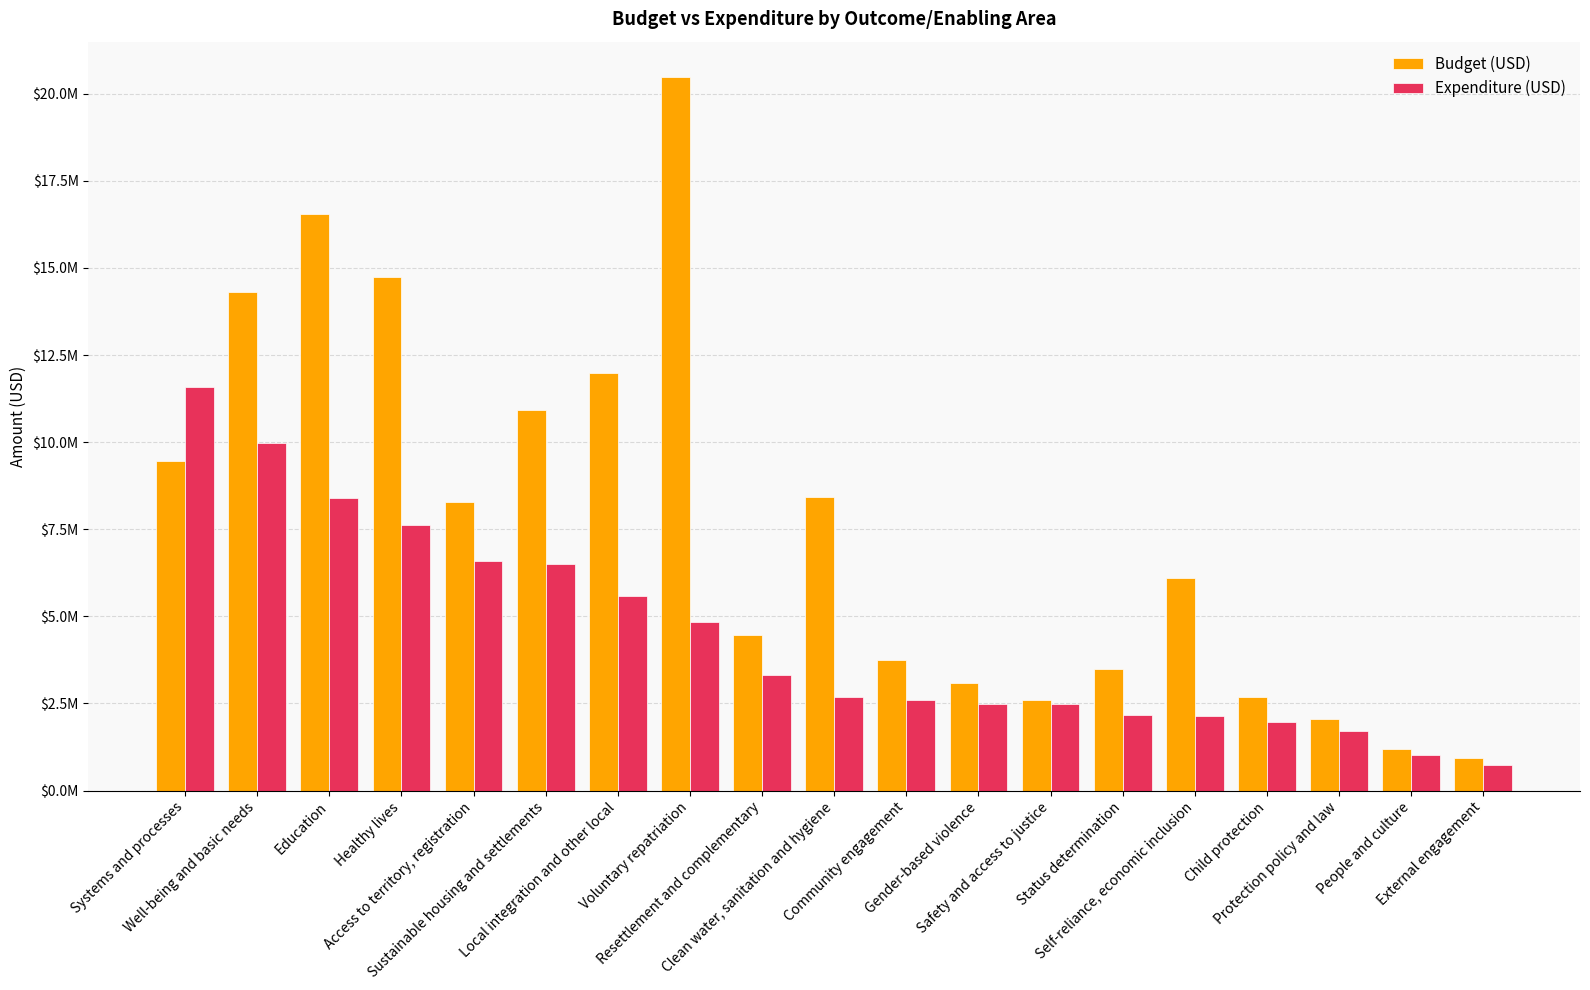

Reading left to right, transcribe all the data shown in this chart.

Budget (USD): 9467913	14318633	16560001	14741023	8267974	10928523	11983889	20469004	4474507	8428868	3759402	3077885	2595314	3492089	6088925	2699032	2041865	1194981	930089
Expenditure (USD): 11570736	9983835	8396675	7612156	6596184	6492438	5572299	4839911	3309820	2693877	2593321	2491059	2487326	2168227	2150906	1972296	1699160	1023443	733311